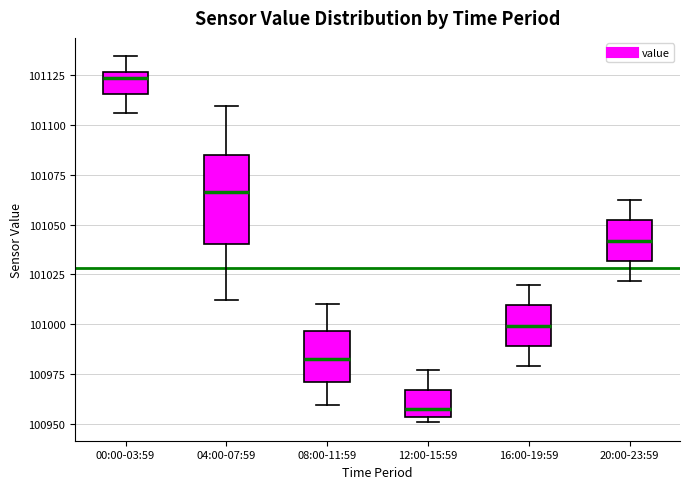

Reading left to right, transcribe this box plot: for each box, give where its median line is, the range the box spans, and where its two whiskers end, as read against the y-axis. The values are not printed on the chart, so give them approximately, as read against the axis.

00:00-03:59: median 101125 (just below the box's upper edge), box 101115 to 101125, whiskers 101105 to 101135
04:00-07:59: median 101065, box 101040 to 101085, whiskers 101010 to 101110
08:00-11:59: median 100980, box 100970 to 100995, whiskers 100960 to 101010
12:00-15:59: median 100955 (just above the box's lower edge), box 100955 to 100965, whiskers 100950 to 100975
16:00-19:59: median 101000, box 100990 to 101010, whiskers 100980 to 101020
20:00-23:59: median 101040, box 101030 to 101050, whiskers 101020 to 101060